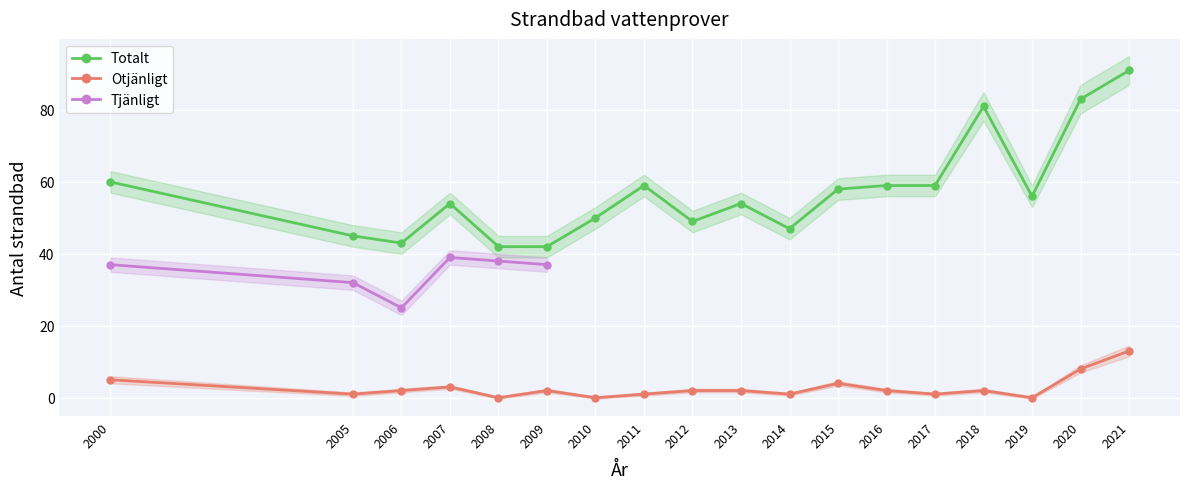

True or false: Otjänligt has more than 1 interior local peaks.

True